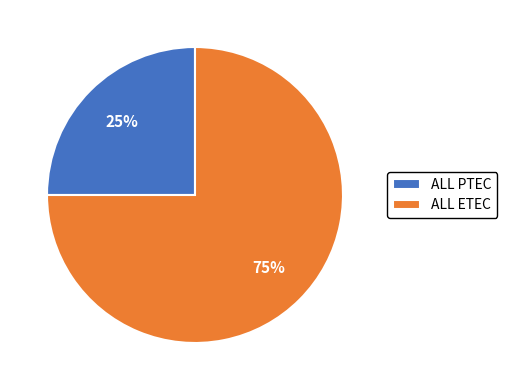

Which has a higher value, ALL PTEC or ALL ETEC?

ALL ETEC